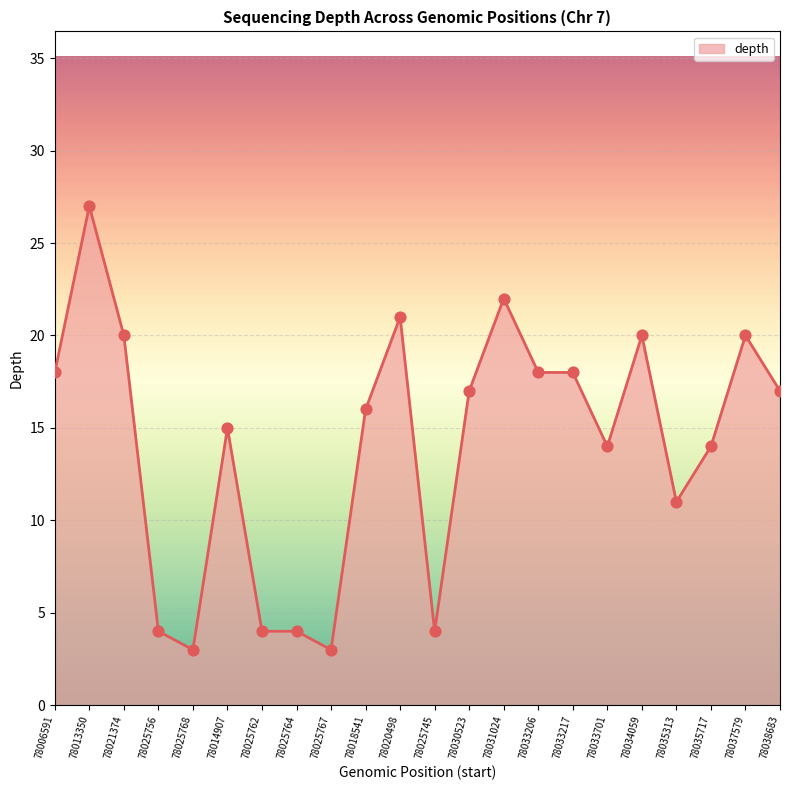

Which has a higher value, 78033206 or 78013350?

78013350